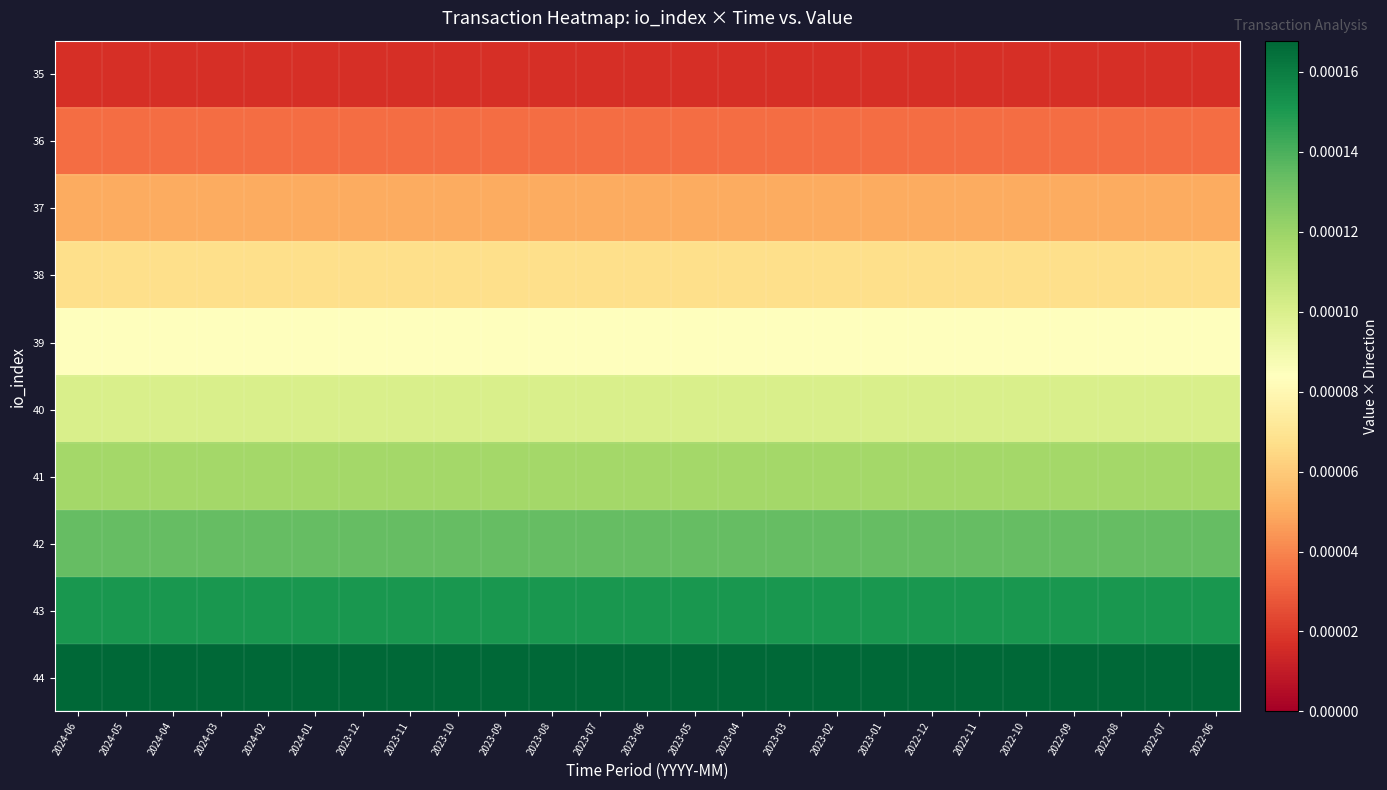

Reading right to left, transcribe all the data shown in this chart.

35: 2022-06=0.0	2022-07=0.0	2022-08=0.0	2022-09=0.0	2022-10=0.0	2022-11=0.0	2022-12=0.0	2023-01=0.0	2023-02=0.0	2023-03=0.0	2023-04=0.0	2023-05=0.0	2023-06=0.0	2023-07=0.0	2023-08=0.0	2023-09=0.0	2023-10=0.0	2023-11=0.0	2023-12=0.0	2024-01=0.0	2024-02=0.0	2024-03=0.0	2024-04=0.0	2024-05=0.0	2024-06=0.0
36: 2022-06=0.0	2022-07=0.0	2022-08=0.0	2022-09=0.0	2022-10=0.0	2022-11=0.0	2022-12=0.0	2023-01=0.0	2023-02=0.0	2023-03=0.0	2023-04=0.0	2023-05=0.0	2023-06=0.0	2023-07=0.0	2023-08=0.0	2023-09=0.0	2023-10=0.0	2023-11=0.0	2023-12=0.0	2024-01=0.0	2024-02=0.0	2024-03=0.0	2024-04=0.0	2024-05=0.0	2024-06=0.0
37: 2022-06=0.0	2022-07=0.0	2022-08=0.0	2022-09=0.0	2022-10=0.0	2022-11=0.0	2022-12=0.0	2023-01=0.0	2023-02=0.0	2023-03=0.0	2023-04=0.0	2023-05=0.0	2023-06=0.0	2023-07=0.0	2023-08=0.0	2023-09=0.0	2023-10=0.0	2023-11=0.0	2023-12=0.0	2024-01=0.0	2024-02=0.0	2024-03=0.0	2024-04=0.0	2024-05=0.0	2024-06=0.0
38: 2022-06=0.0	2022-07=0.0	2022-08=0.0	2022-09=0.0	2022-10=0.0	2022-11=0.0	2022-12=0.0	2023-01=0.0	2023-02=0.0	2023-03=0.0	2023-04=0.0	2023-05=0.0	2023-06=0.0	2023-07=0.0	2023-08=0.0	2023-09=0.0	2023-10=0.0	2023-11=0.0	2023-12=0.0	2024-01=0.0	2024-02=0.0	2024-03=0.0	2024-04=0.0	2024-05=0.0	2024-06=0.0
39: 2022-06=0.0	2022-07=0.0	2022-08=0.0	2022-09=0.0	2022-10=0.0	2022-11=0.0	2022-12=0.0	2023-01=0.0	2023-02=0.0	2023-03=0.0	2023-04=0.0	2023-05=0.0	2023-06=0.0	2023-07=0.0	2023-08=0.0	2023-09=0.0	2023-10=0.0	2023-11=0.0	2023-12=0.0	2024-01=0.0	2024-02=0.0	2024-03=0.0	2024-04=0.0	2024-05=0.0	2024-06=0.0
40: 2022-06=0.0	2022-07=0.0	2022-08=0.0	2022-09=0.0	2022-10=0.0	2022-11=0.0	2022-12=0.0	2023-01=0.0	2023-02=0.0	2023-03=0.0	2023-04=0.0	2023-05=0.0	2023-06=0.0	2023-07=0.0	2023-08=0.0	2023-09=0.0	2023-10=0.0	2023-11=0.0	2023-12=0.0	2024-01=0.0	2024-02=0.0	2024-03=0.0	2024-04=0.0	2024-05=0.0	2024-06=0.0
41: 2022-06=0.0	2022-07=0.0	2022-08=0.0	2022-09=0.0	2022-10=0.0	2022-11=0.0	2022-12=0.0	2023-01=0.0	2023-02=0.0	2023-03=0.0	2023-04=0.0	2023-05=0.0	2023-06=0.0	2023-07=0.0	2023-08=0.0	2023-09=0.0	2023-10=0.0	2023-11=0.0	2023-12=0.0	2024-01=0.0	2024-02=0.0	2024-03=0.0	2024-04=0.0	2024-05=0.0	2024-06=0.0
42: 2022-06=0.0	2022-07=0.0	2022-08=0.0	2022-09=0.0	2022-10=0.0	2022-11=0.0	2022-12=0.0	2023-01=0.0	2023-02=0.0	2023-03=0.0	2023-04=0.0	2023-05=0.0	2023-06=0.0	2023-07=0.0	2023-08=0.0	2023-09=0.0	2023-10=0.0	2023-11=0.0	2023-12=0.0	2024-01=0.0	2024-02=0.0	2024-03=0.0	2024-04=0.0	2024-05=0.0	2024-06=0.0
43: 2022-06=0.0	2022-07=0.0	2022-08=0.0	2022-09=0.0	2022-10=0.0	2022-11=0.0	2022-12=0.0	2023-01=0.0	2023-02=0.0	2023-03=0.0	2023-04=0.0	2023-05=0.0	2023-06=0.0	2023-07=0.0	2023-08=0.0	2023-09=0.0	2023-10=0.0	2023-11=0.0	2023-12=0.0	2024-01=0.0	2024-02=0.0	2024-03=0.0	2024-04=0.0	2024-05=0.0	2024-06=0.0
44: 2022-06=0.0	2022-07=0.0	2022-08=0.0	2022-09=0.0	2022-10=0.0	2022-11=0.0	2022-12=0.0	2023-01=0.0	2023-02=0.0	2023-03=0.0	2023-04=0.0	2023-05=0.0	2023-06=0.0	2023-07=0.0	2023-08=0.0	2023-09=0.0	2023-10=0.0	2023-11=0.0	2023-12=0.0	2024-01=0.0	2024-02=0.0	2024-03=0.0	2024-04=0.0	2024-05=0.0	2024-06=0.0